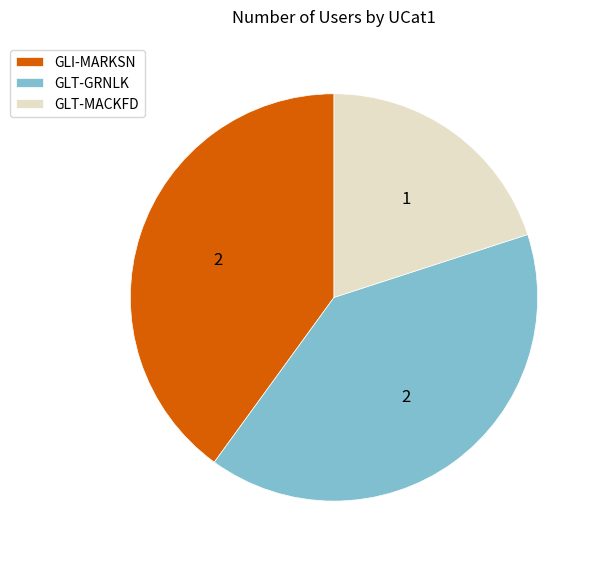

Is it true that GLT-GRNLK is 40% of the pie?

True